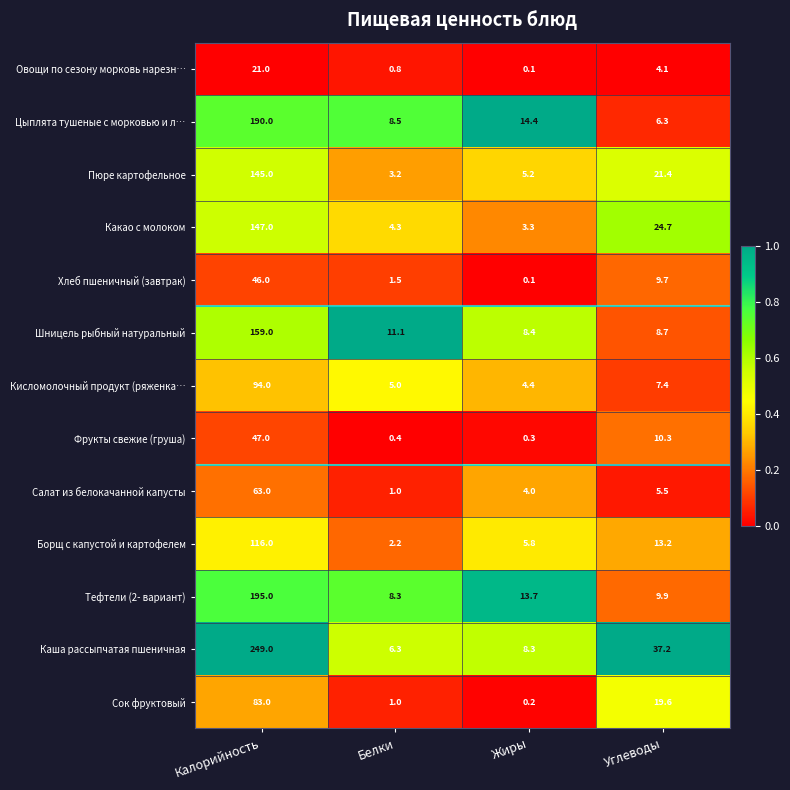

Rank the categories by Какао с молоком value from lowest to highest.

Жиры, Белки, Углеводы, Калорийность